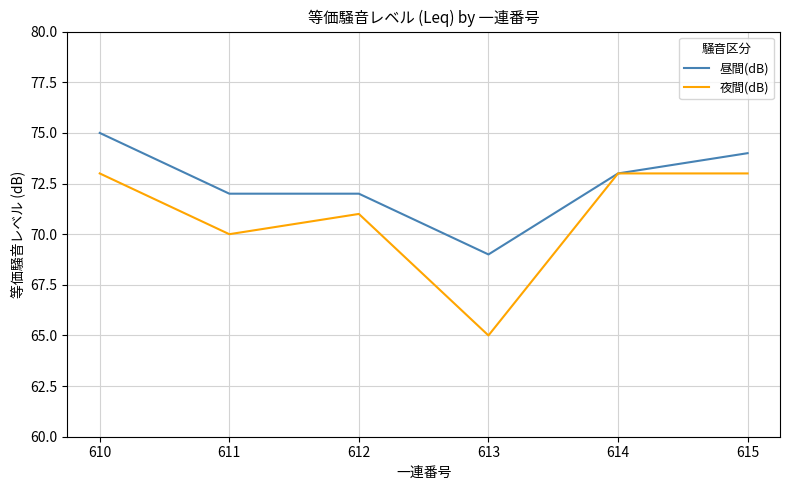

Between 613 and 615, which series saw the biggest shift?

夜間(dB)